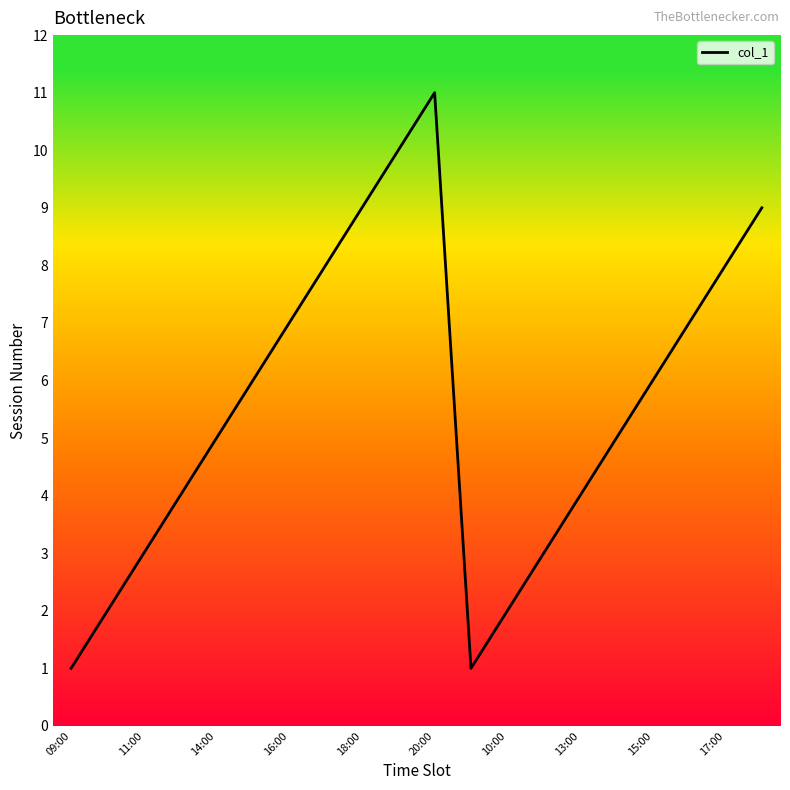

What is the difference between the maximum and minimum values?

10